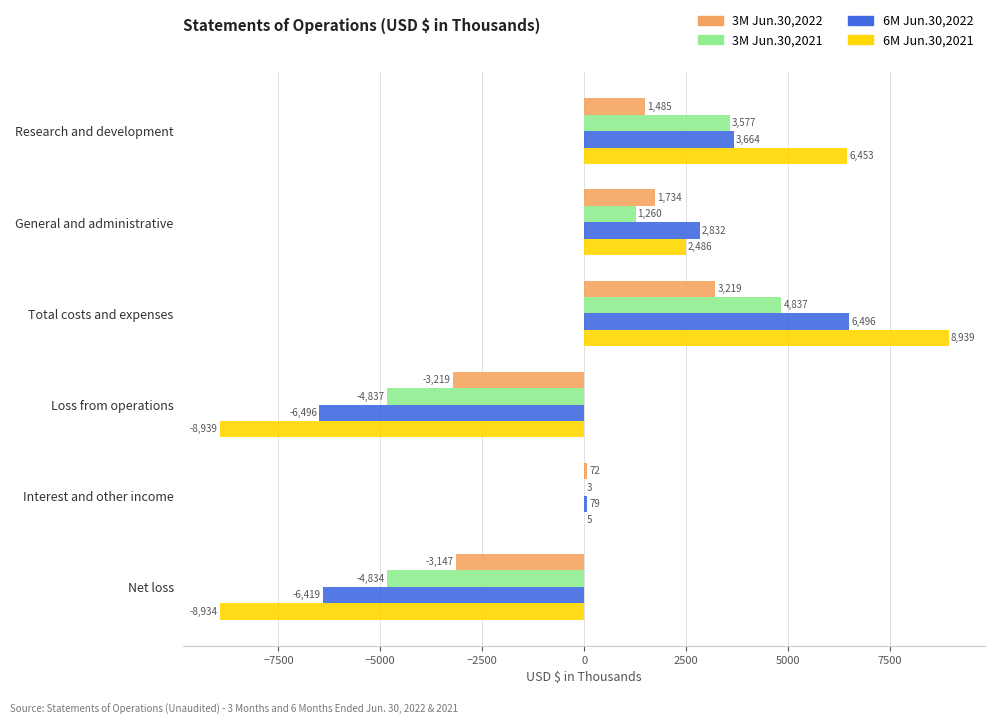

The 6M Jun.30,2022 series shows -6419 at Net loss. True or false?

True